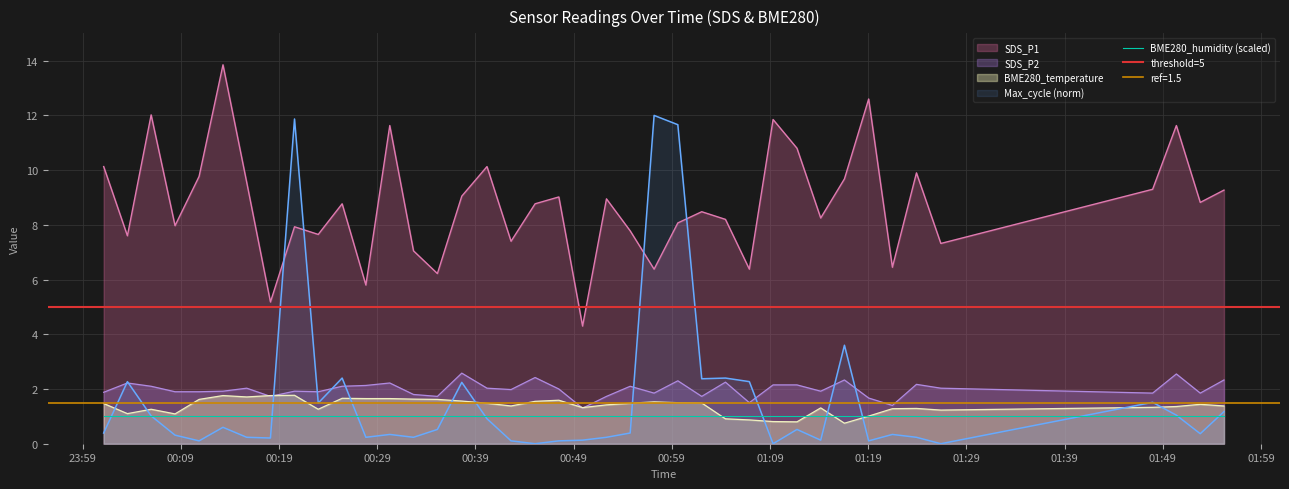

True or false: BME280_temperature and SDS_P1 intersect in this chart.

False